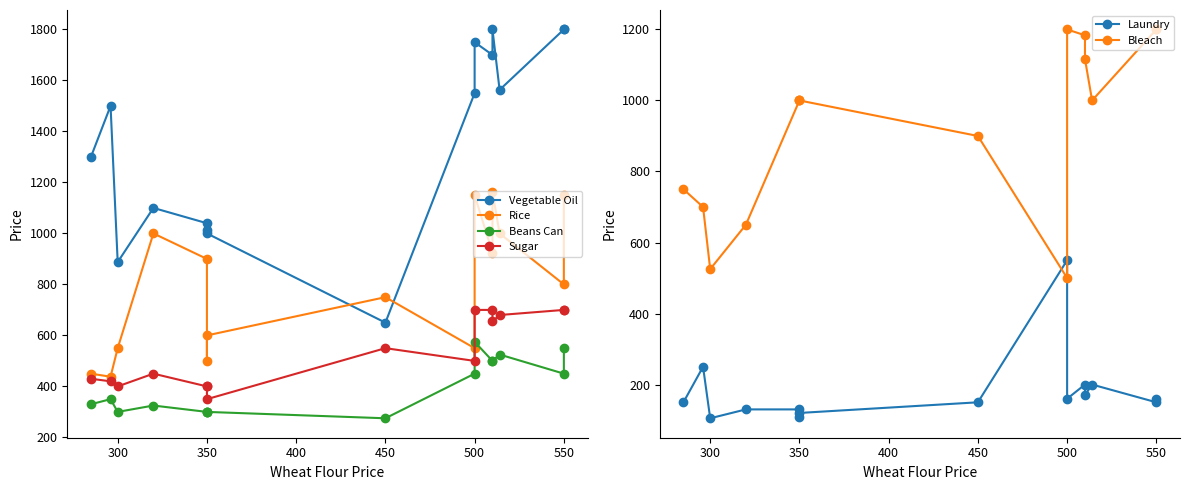

True or false: Bleach and Beans Can intersect in this chart.

False